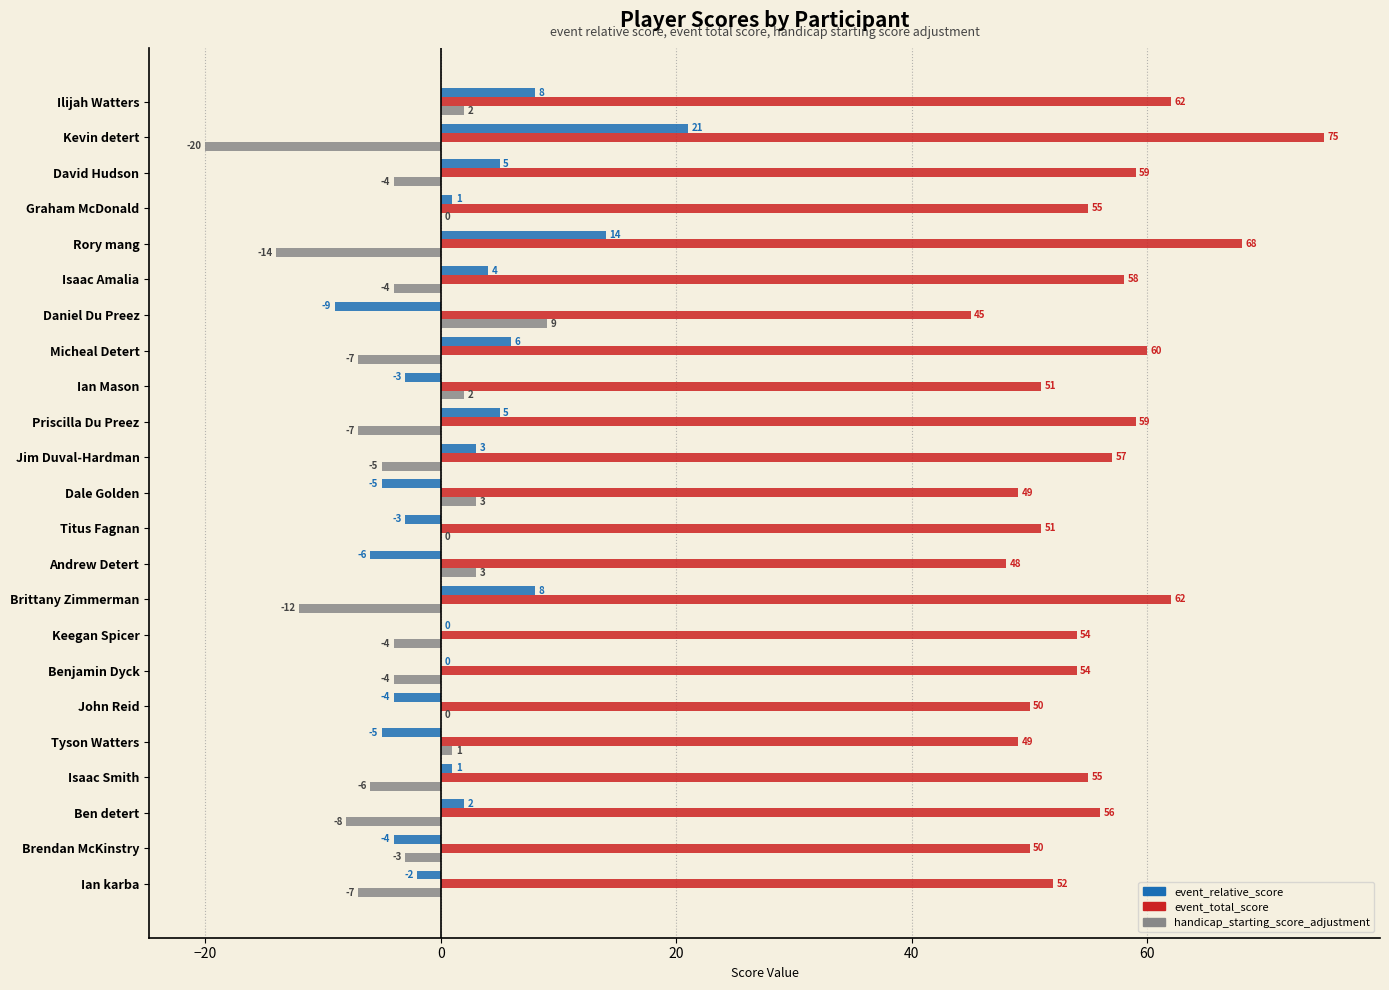

Which series has the largest total across all categories?

event_total_score